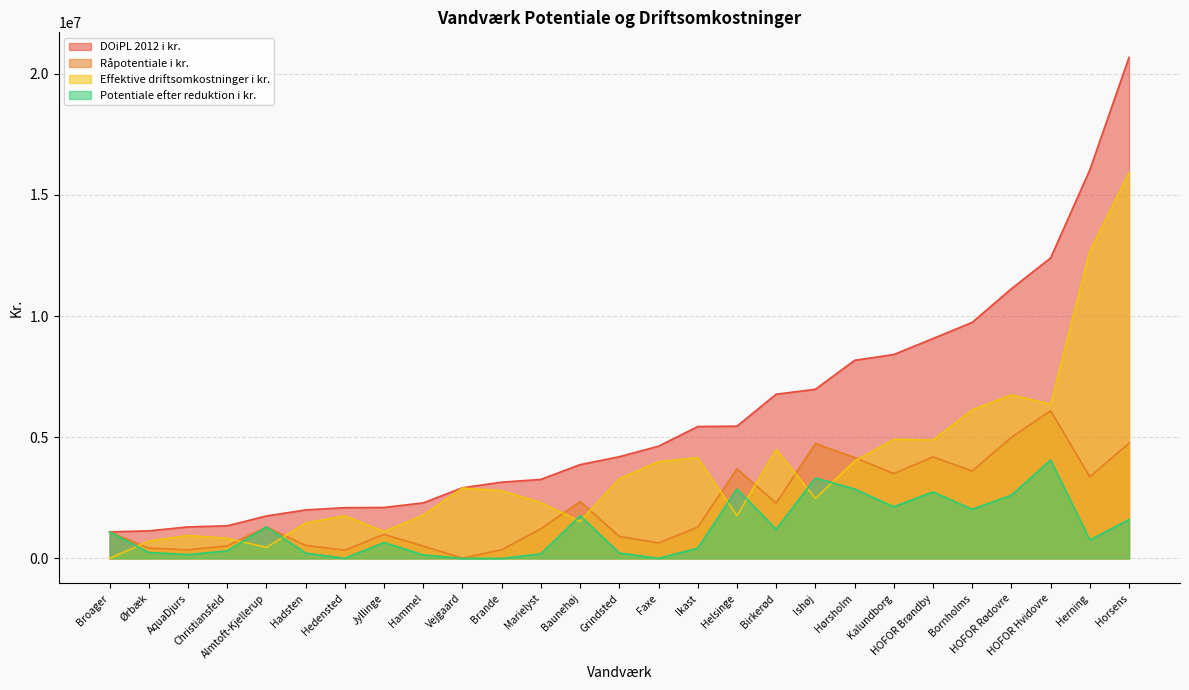

The value of Potentiale efter reduktion i kr. at Broager is 1094352.0. True or false?

True